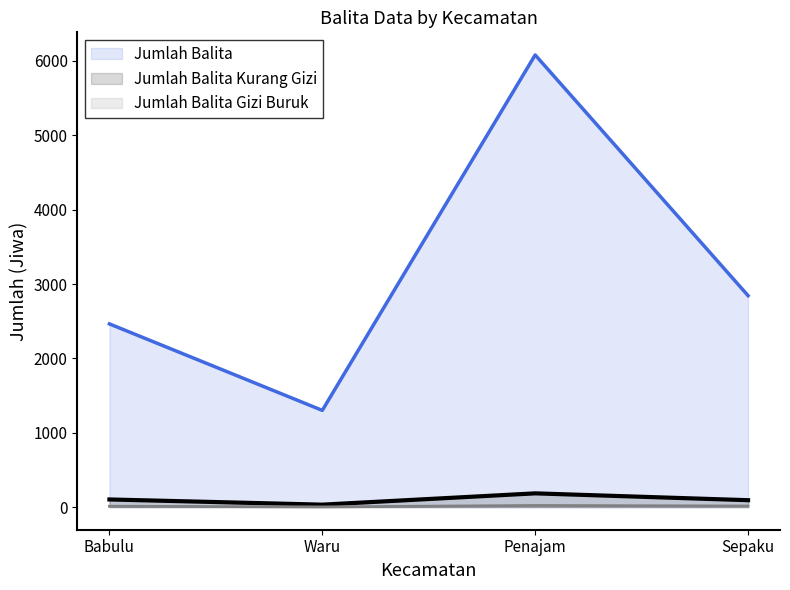

How many data points in Jumlah Balita are above 2844?

1